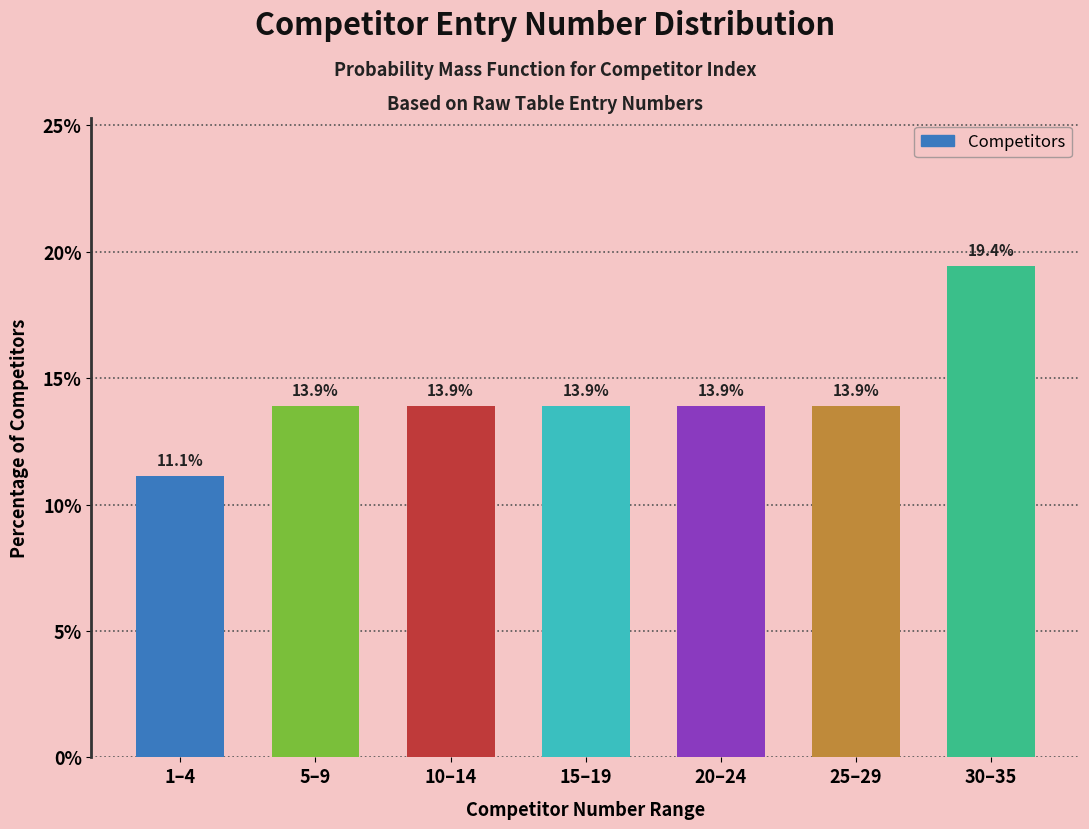

Reading right to left, transcribe all the data shown in this chart.

19.4	13.9	13.9	13.9	13.9	13.9	11.1